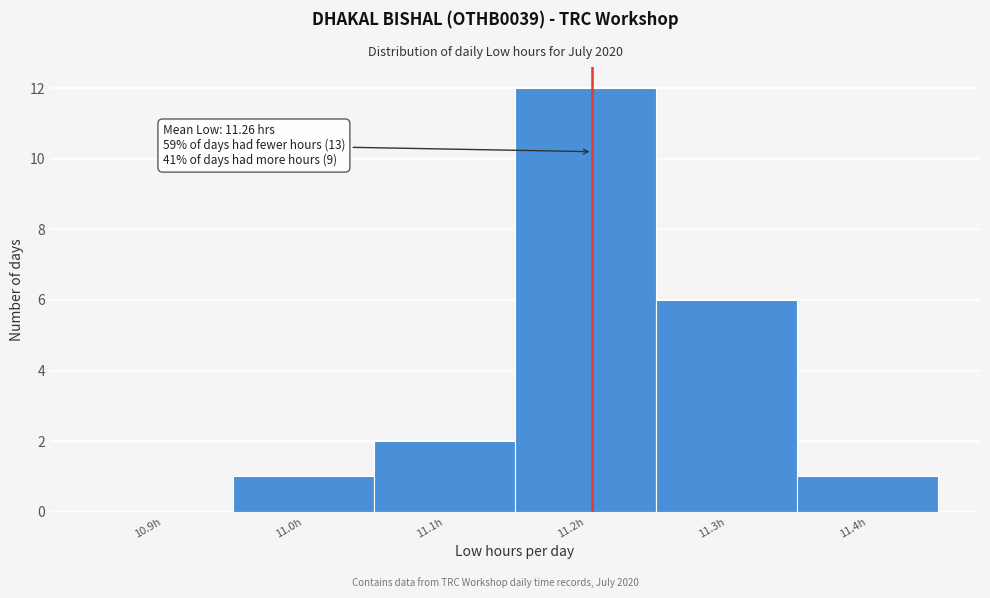

Reading right to left, extract all data points from this chart.

11.4h=1	11.3h=6	11.2h=12	11.1h=2	11.0h=1	10.9h=0